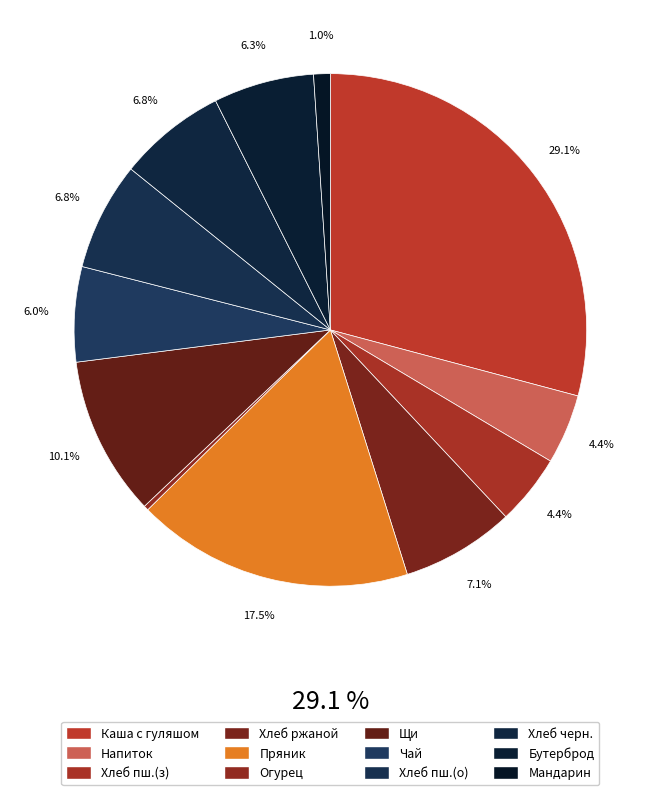

How many segments does this pie chart have?

12